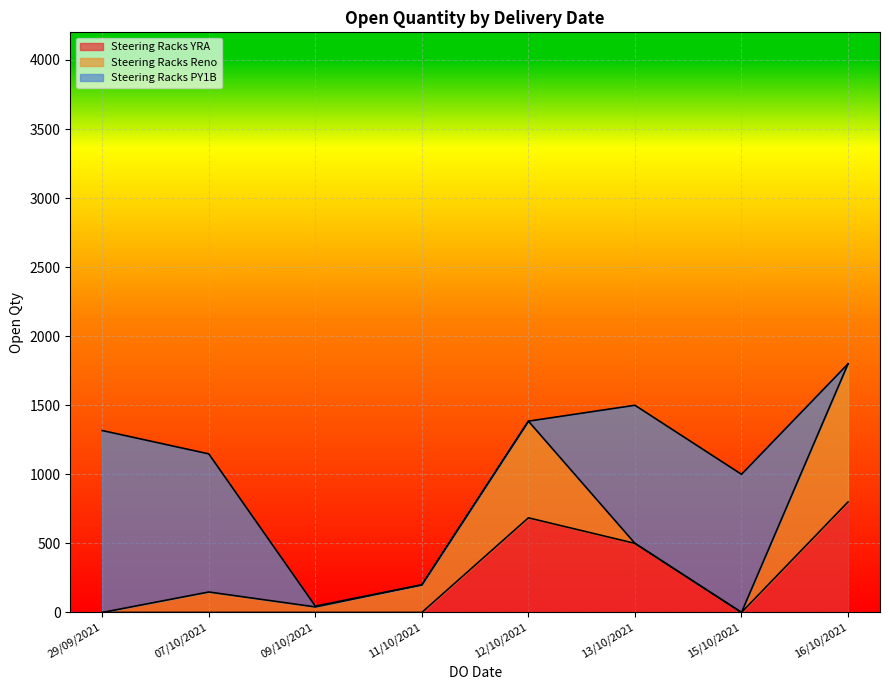

Does the chart display data point markers on the line(s)?

No